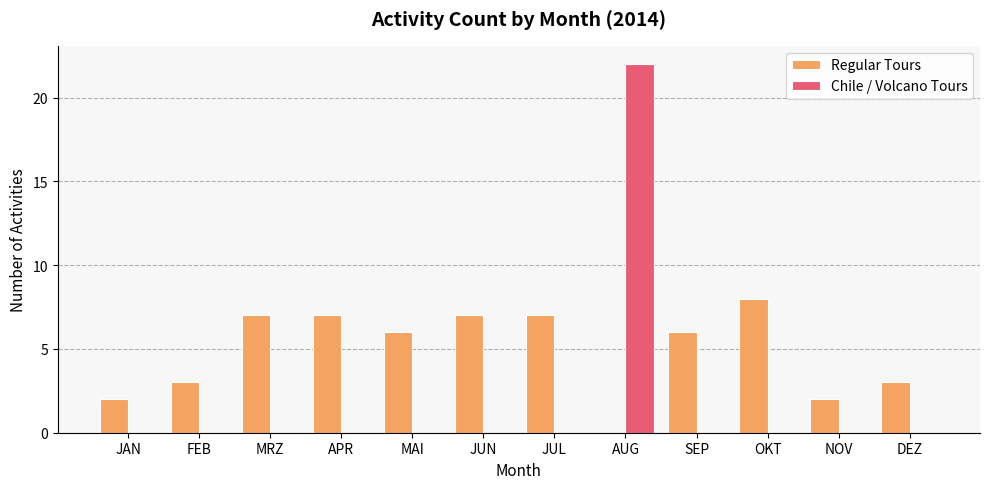

What is the sum of all Regular Tours values?

58